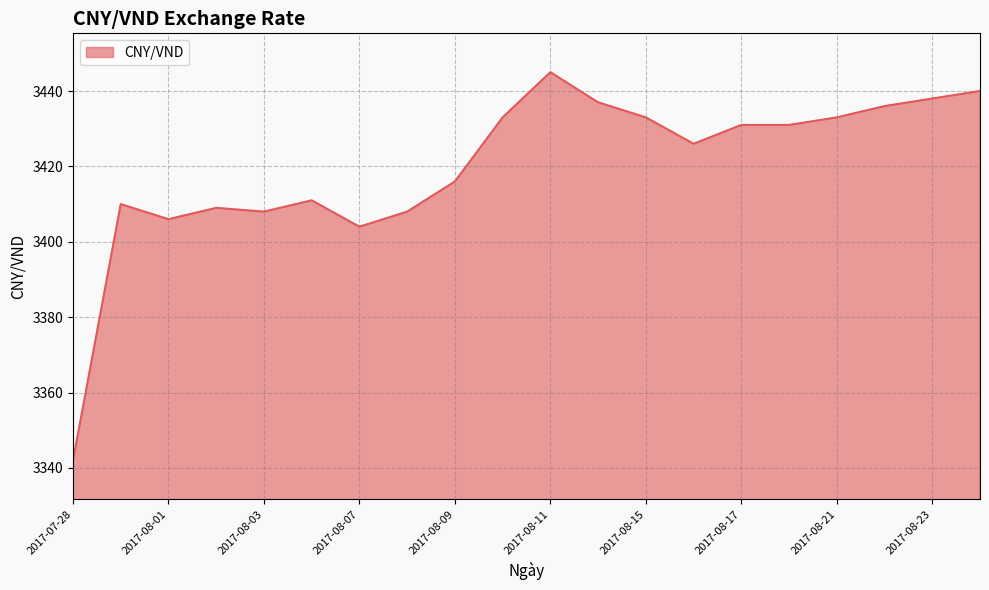

What is the smallest value displayed?

3342